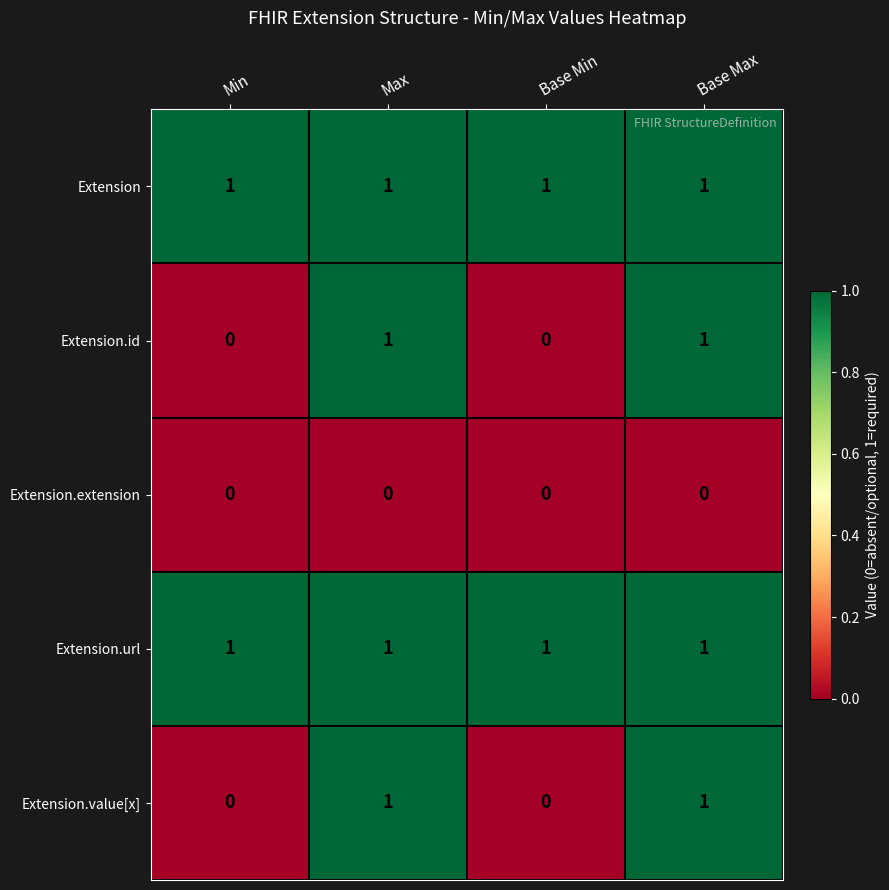

Reading left to right, extract all data points from this chart.

Extension: Min=1	Max=1	Base Min=1	Base Max=1
Extension.id: Min=0	Max=1	Base Min=0	Base Max=1
Extension.extension: Min=0	Max=0	Base Min=0	Base Max=0
Extension.url: Min=1	Max=1	Base Min=1	Base Max=1
Extension.value[x]: Min=0	Max=1	Base Min=0	Base Max=1